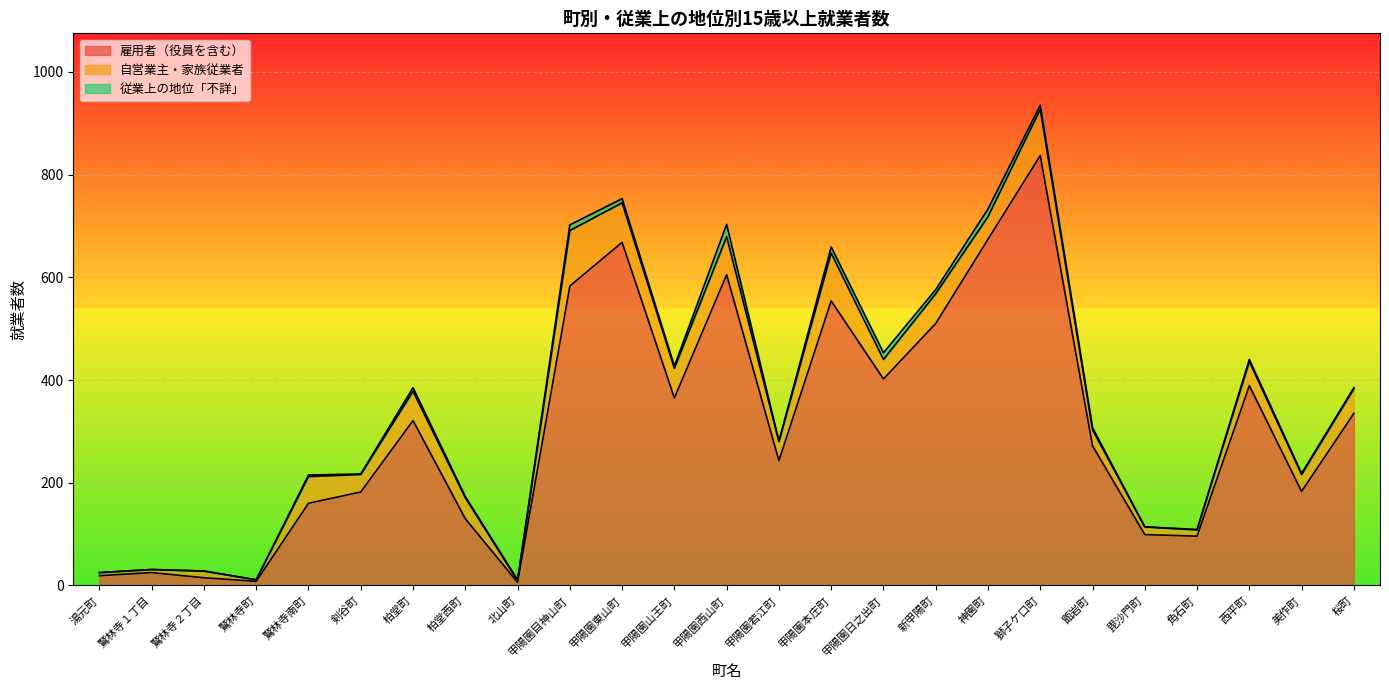

At which label is 従業上の地位「不詳」 closest to 12?

甲陽園本庄町